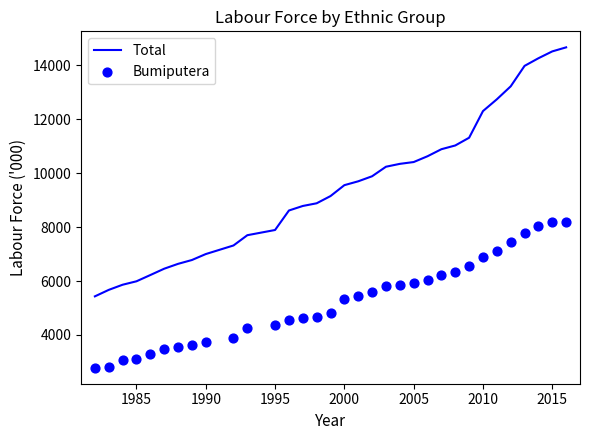

What are all the series names shown in the legend?

Total, Bumiputera